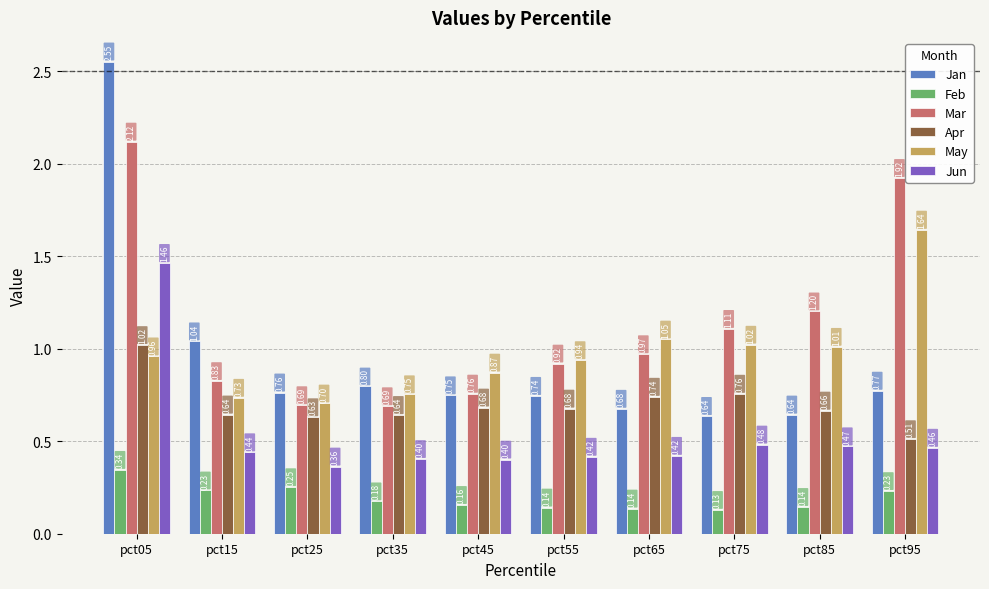

Is the value of Feb at pct95 greater than the value of Apr at pct95?

No